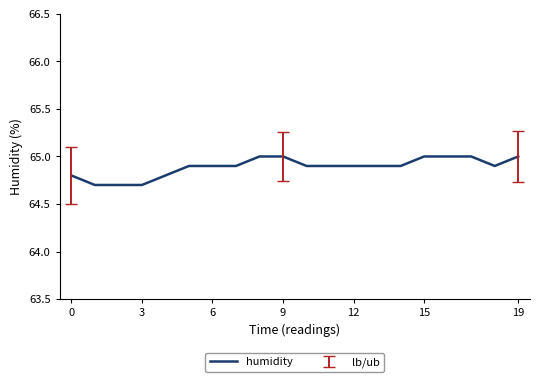

What is the minimum value shown in the chart?

64.7